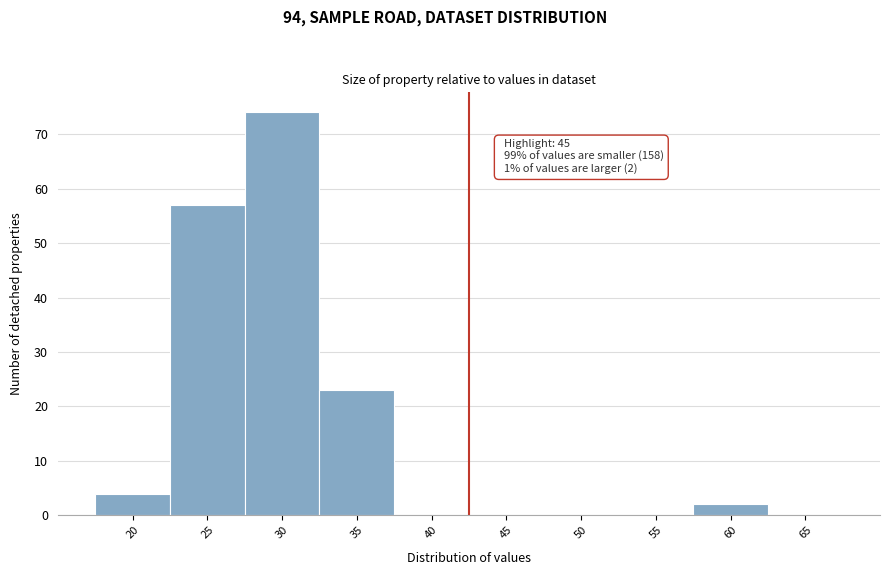

Reading left to right, list all the values displayed in this chart.

20=4	25=57	30=74	35=23	40=0	45=0	50=0	55=0	60=2	65=0